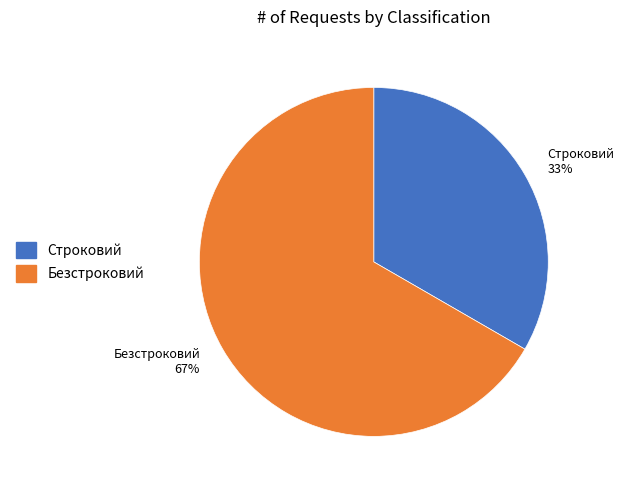

Rank the categories by value from lowest to highest.

Строковий, Безстроковий